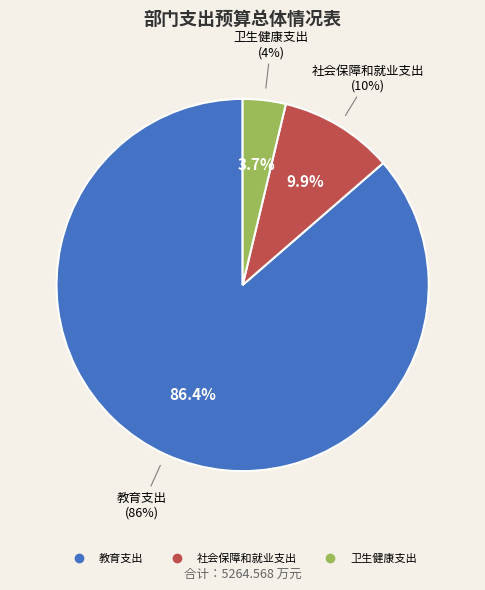

Rank the categories by value from lowest to highest.

卫生健康支出, 社会保障和就业支出, 教育支出